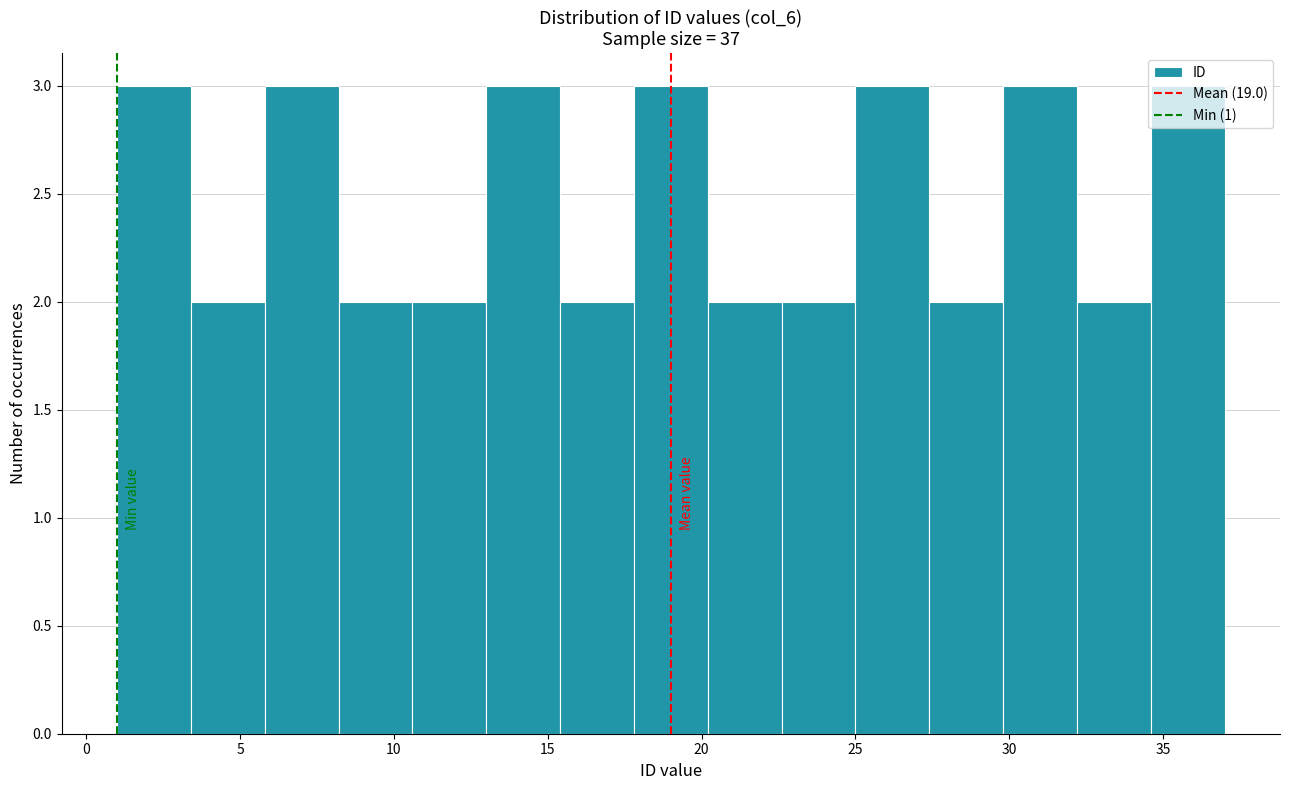

Reading left to right, transcribe this chart: for each bar, give the range it covers on the x-axis and its height. Neither the bar edges nor the heights are printed on the chart, so give them approximately, as read against the axes.

1.0 to 3.4: 3
3.4 to 5.8: 2
5.8 to 8.2: 3
8.2 to 10.6: 2
10.6 to 13.0: 2
13.0 to 15.4: 3
15.4 to 17.8: 2
17.8 to 20.2: 3
20.2 to 22.6: 2
22.6 to 25.0: 2
25.0 to 27.4: 3
27.4 to 29.8: 2
29.8 to 32.2: 3
32.2 to 34.6: 2
34.6 to 37.0: 3